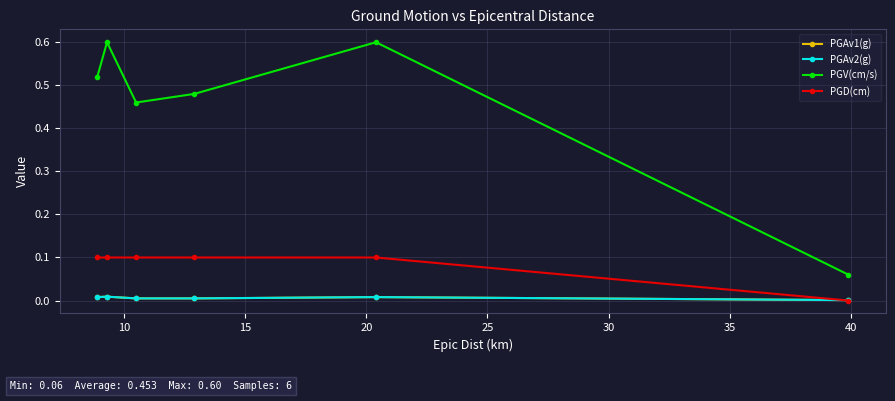

Does the chart have visible grid lines?

Yes